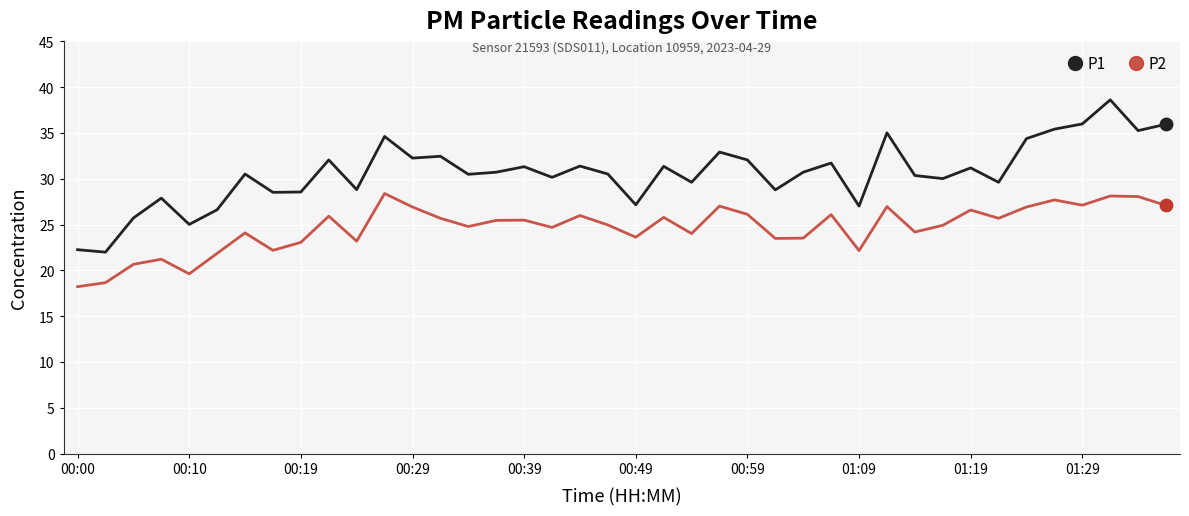

True or false: P1 and P2 intersect in this chart.

False